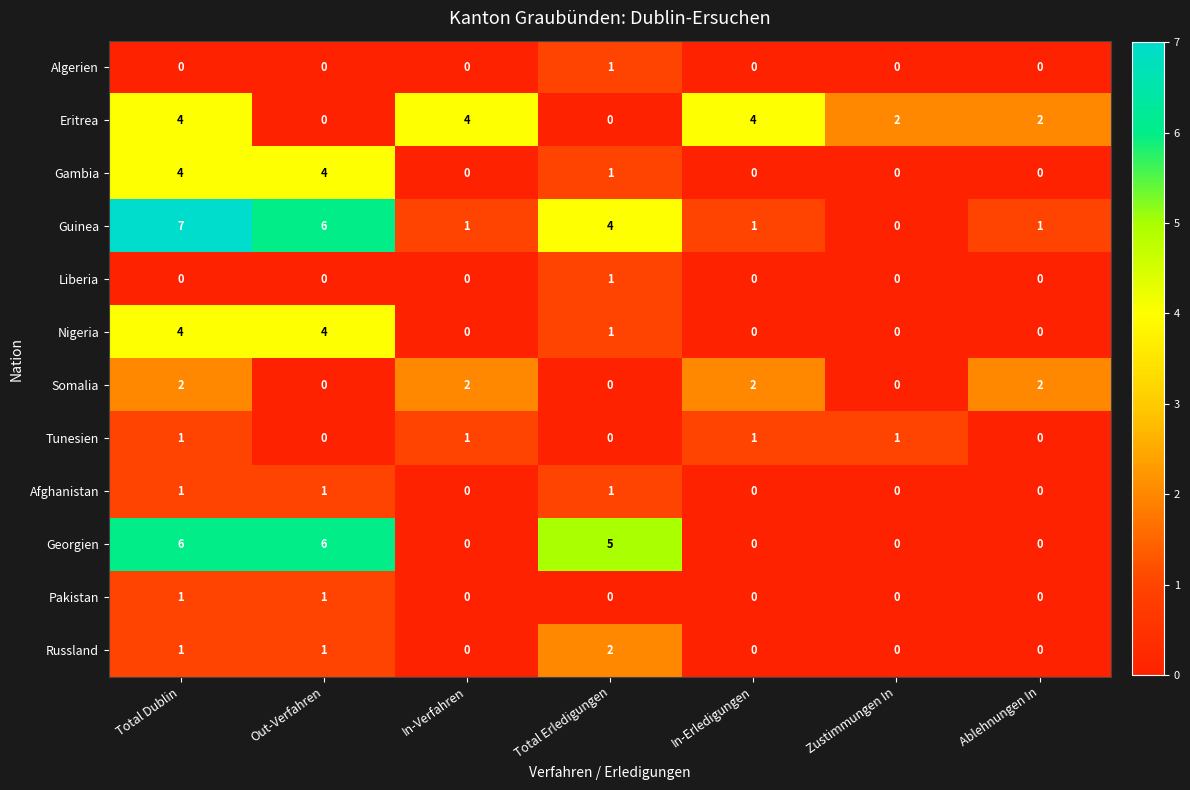

The Pakistan series shows 0 at Zustimmungen In. True or false?

True